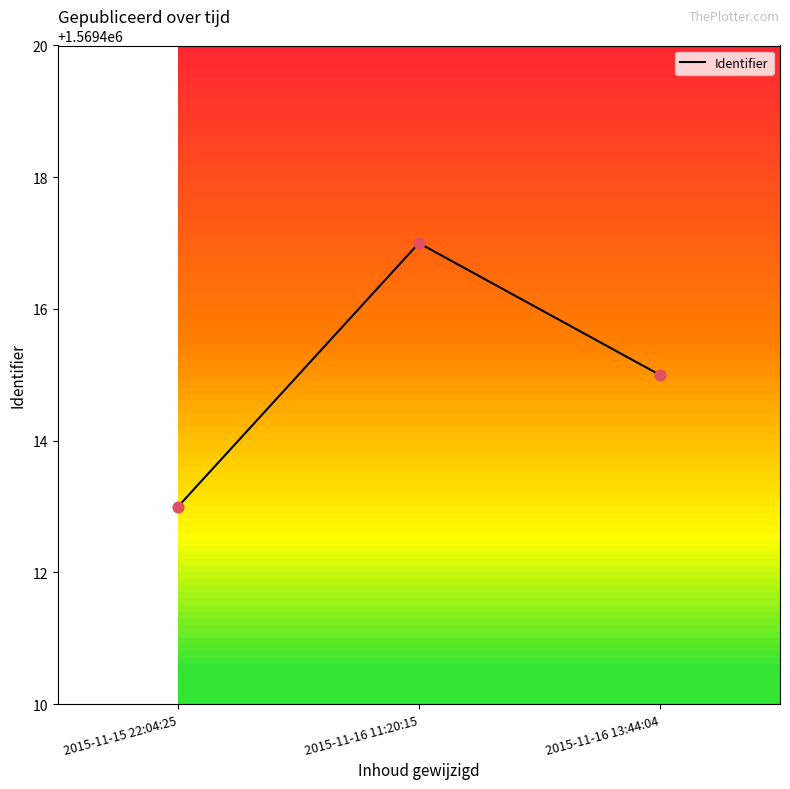

What is the ratio of the value at 2015-11-16 11:20:15 to the value at 2015-11-16 13:44:04?

1.0